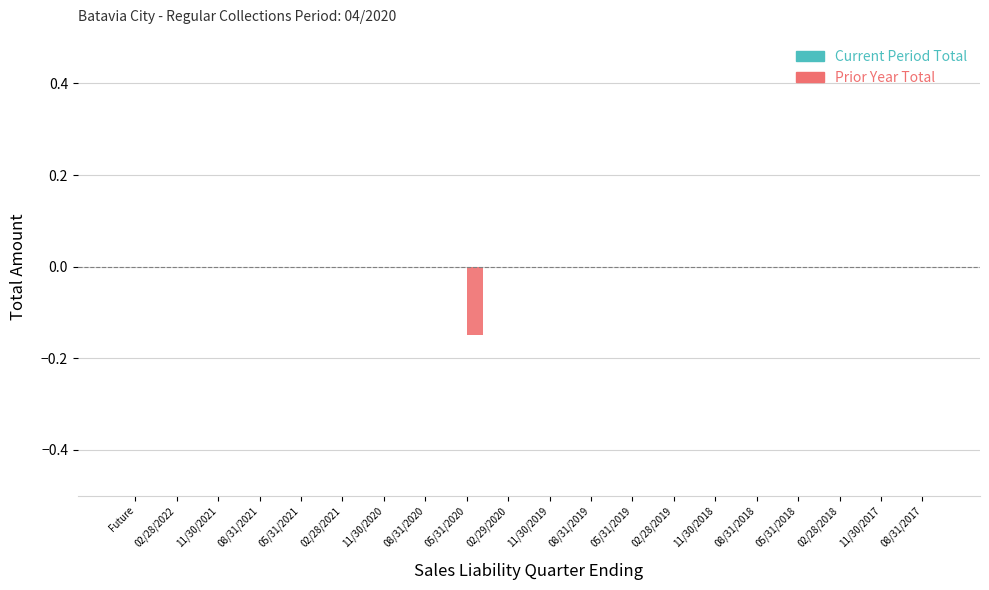

Is it true that the value at 11/30/2019 is 0.1?

False